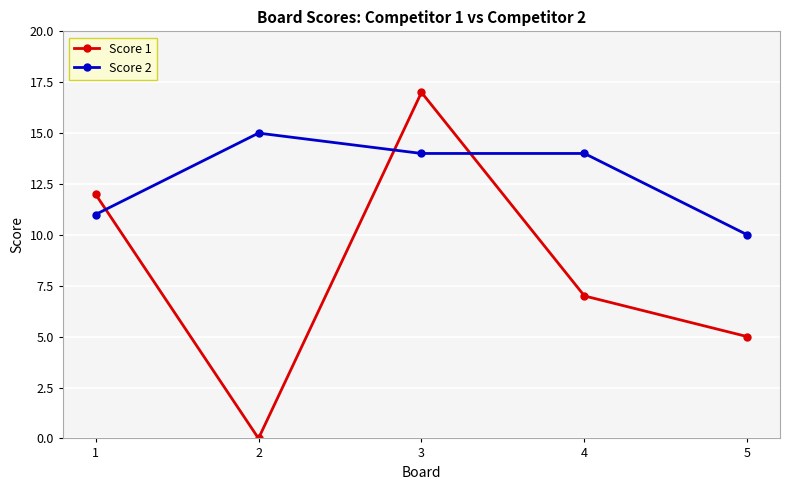

At which label does Score 1 first exceed 7?

1